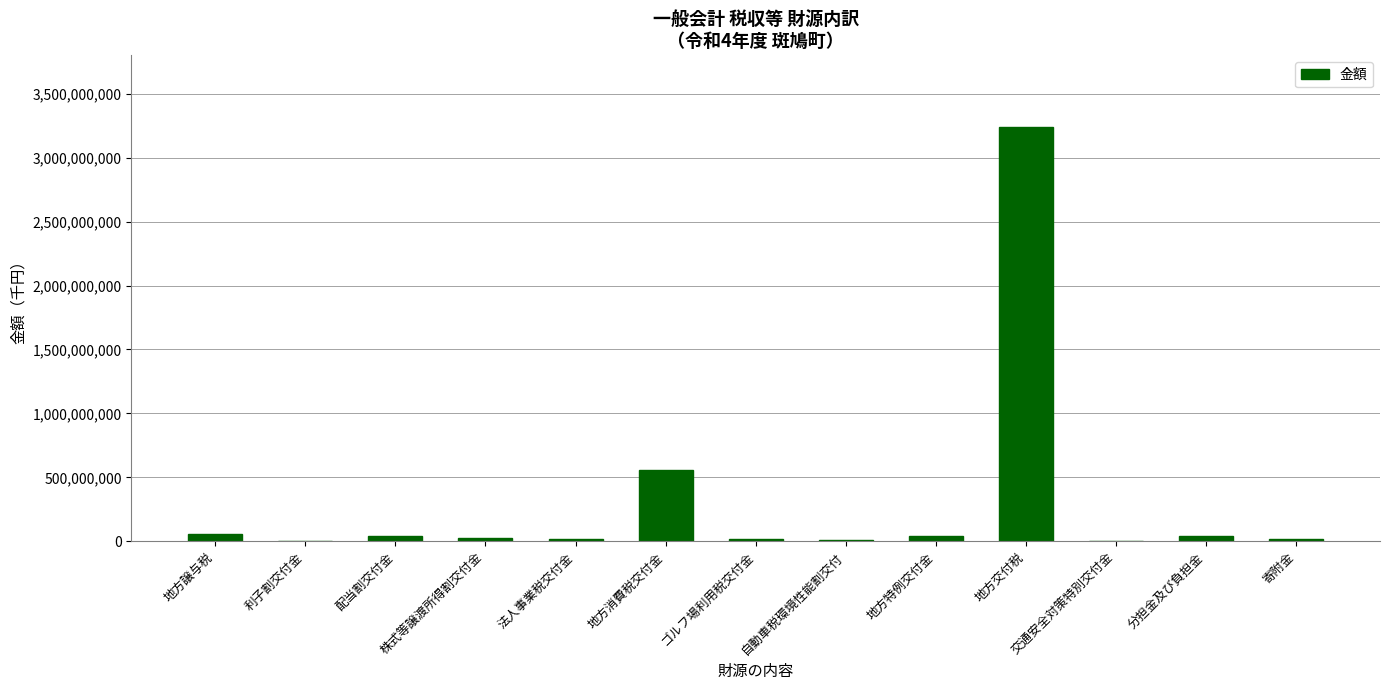

What is the sum of all values?

4079745019